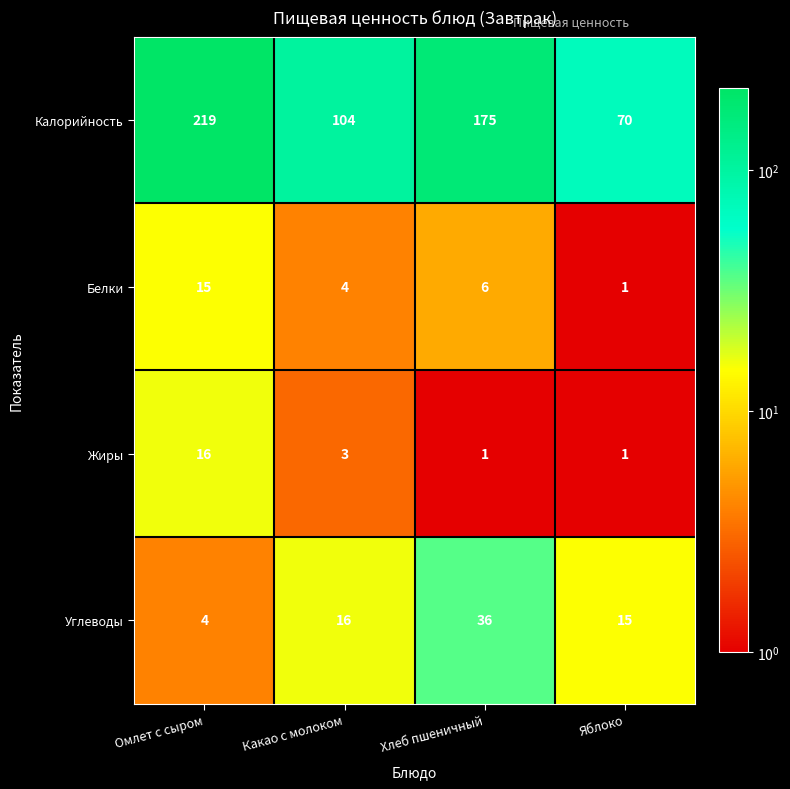

Reading right to left, what are all the values shown in this chart?

Калорийность: 70	175	104	219
Белки: 1	6	4	15
Жиры: 1	1	3	16
Углеводы: 15	36	16	4